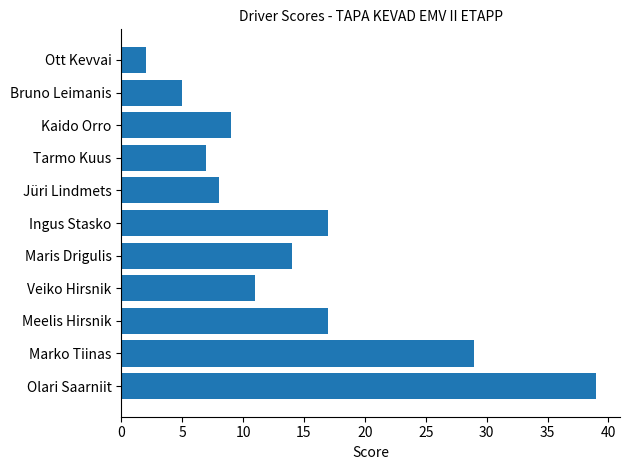

What is the greatest value displayed?

39